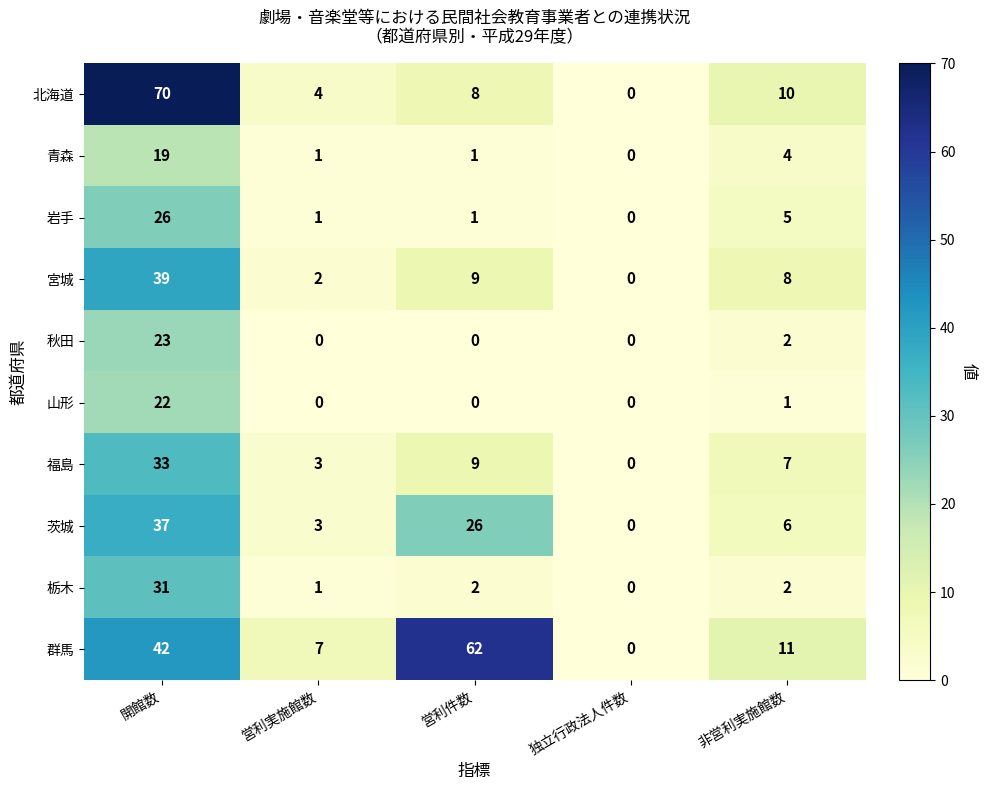

What is the sum of the 青森 values at 開館数 and 非営利実施館数?

23